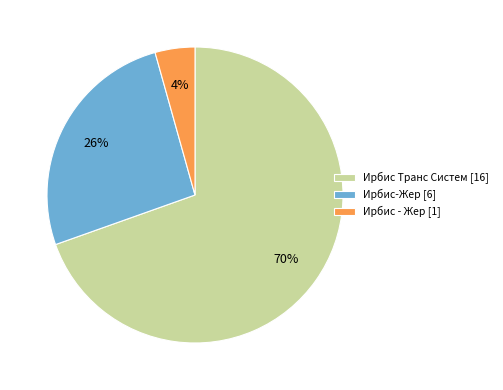

To the nearest percent, what percentage of the pie is Ирбис Транс Систем [16]?

70%